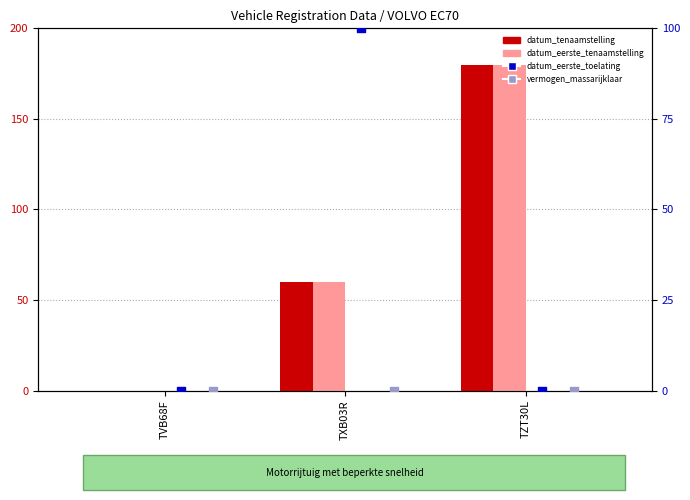

Is the value of datum_eerste_tenaamstelling_in_nederland at TXB03R greater than the value of vermogen_massarijklaar at TXB03R?

Yes